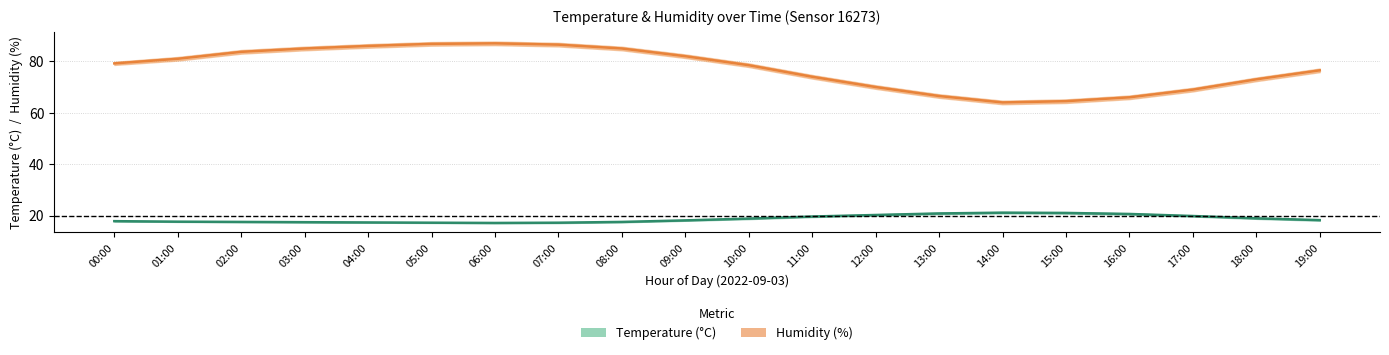

What is the sum of the humidity values at 03:00 and 15:00?

149.5